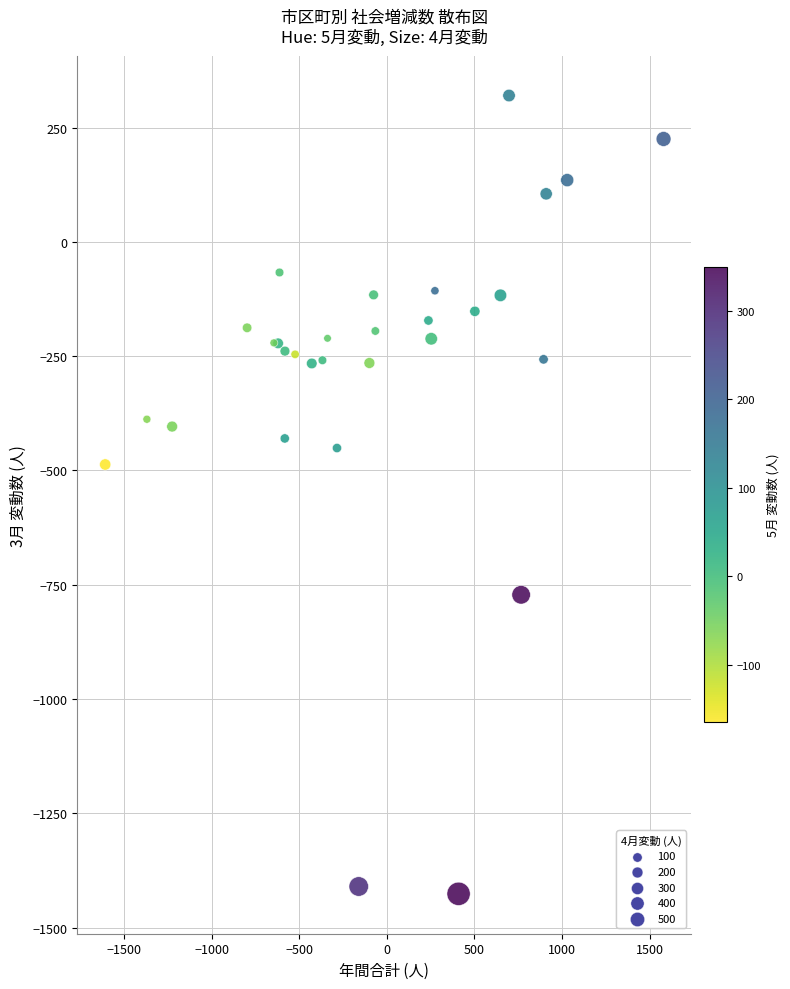

What Y value in the scatter plot is closest to -553?

-487